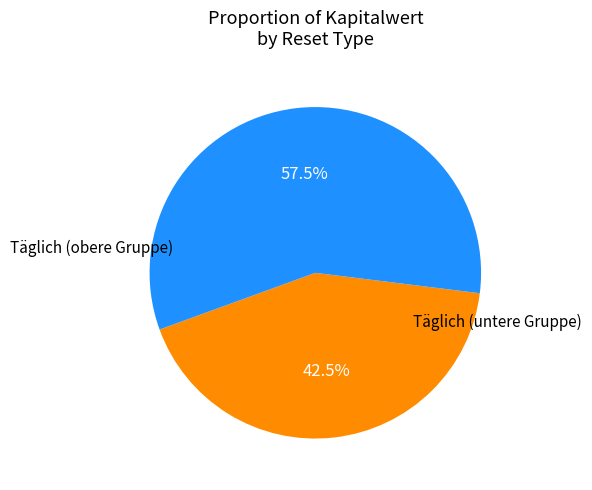

Is there a majority slice in this chart?

Yes